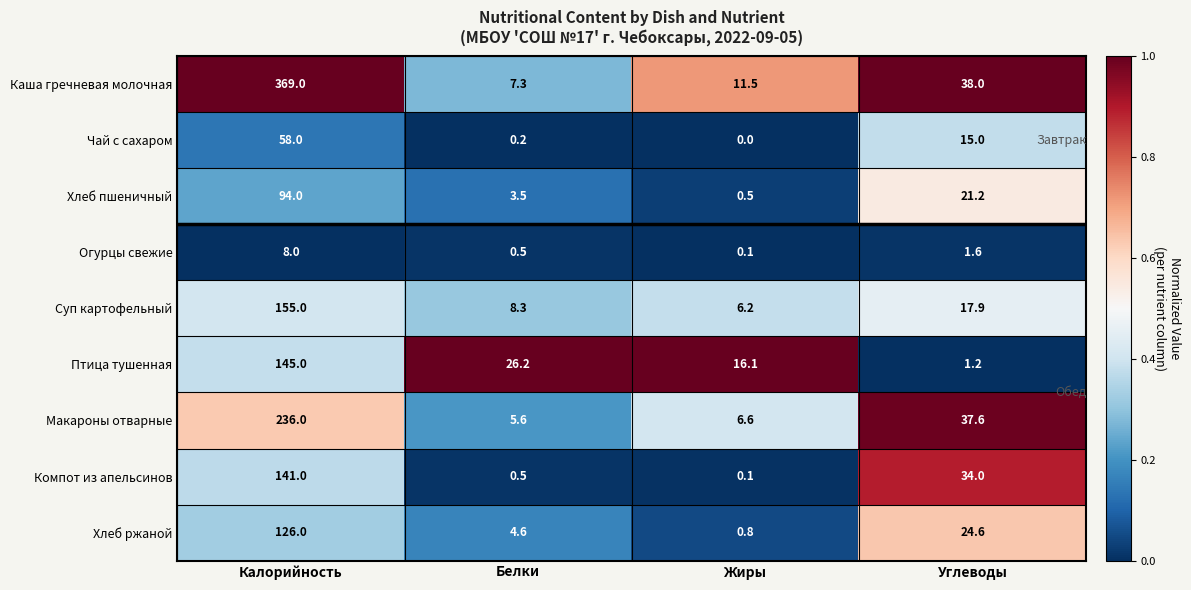

Which category has the highest value across all series?

Калорийность